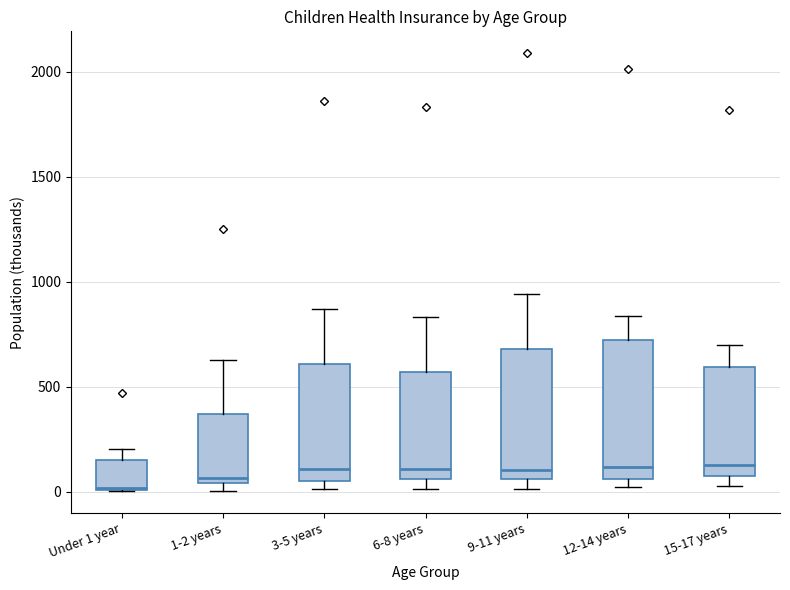

Reading left to right, transcribe this box plot: for each box, give where its median line is, the range the box spans, and where its two whiskers end, as read against the y-axis. The values are not printed on the chart, so give them approximately, as read against the axis.

Under 1 year: median 0, box 0 to 150, whiskers 0 to 200
1-2 years: median 50 (just above the box's lower edge), box 50 to 350, whiskers 0 to 650
3-5 years: median 100, box 50 to 600, whiskers 0 to 850
6-8 years: median 100, box 50 to 550, whiskers 0 to 850
9-11 years: median 100, box 50 to 700, whiskers 0 to 950
12-14 years: median 100, box 50 to 700, whiskers 0 to 850
15-17 years: median 150, box 50 to 600, whiskers 50 (just below the box's lower edge) to 700